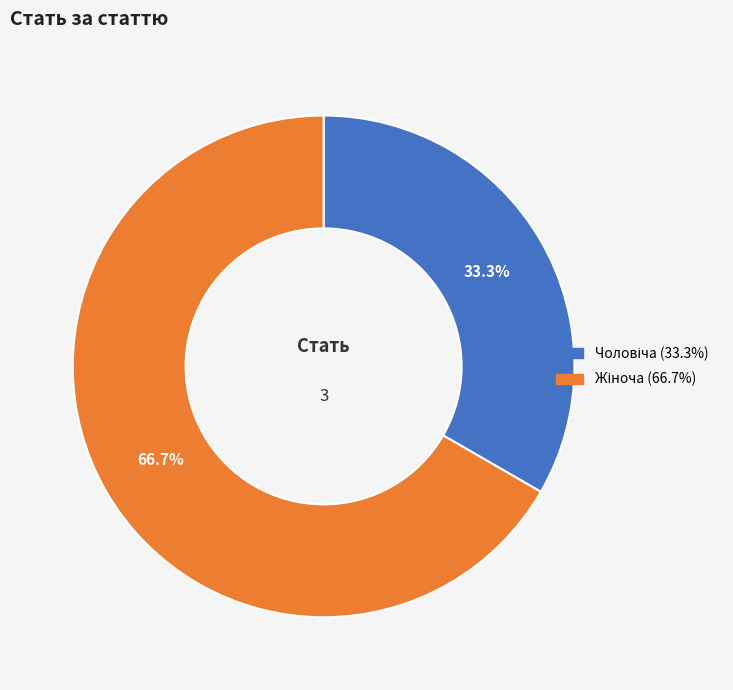

How many segments does this pie chart have?

2